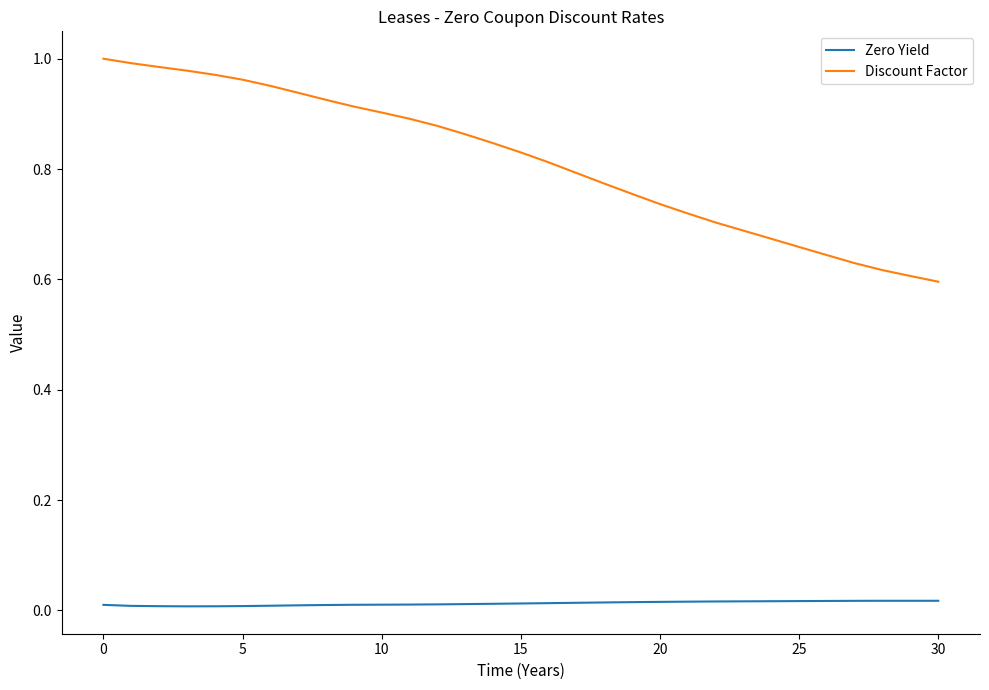

What is the difference between the maximum and minimum values in the Discount Factor series?

0.4